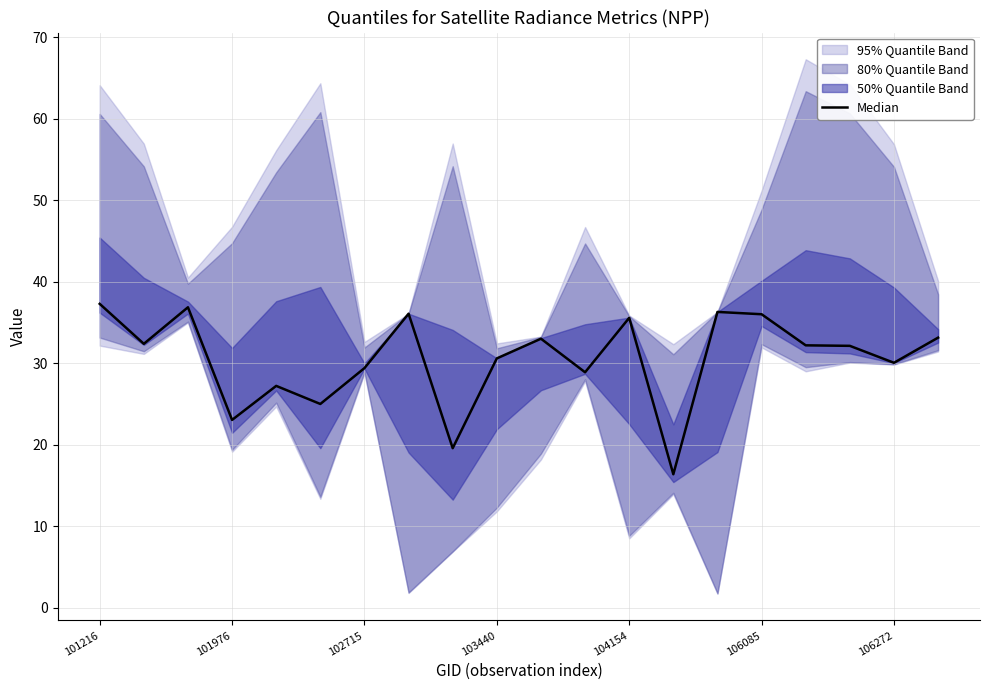

Reading right to left, list all the values displayed in this chart.

33.1	30.1	32.1	32.2	36.0	36.3	16.4	35.6	28.9	33.0	30.6	19.6	36.1	29.4	25.0	27.2	23.0	36.9	32.4	37.3